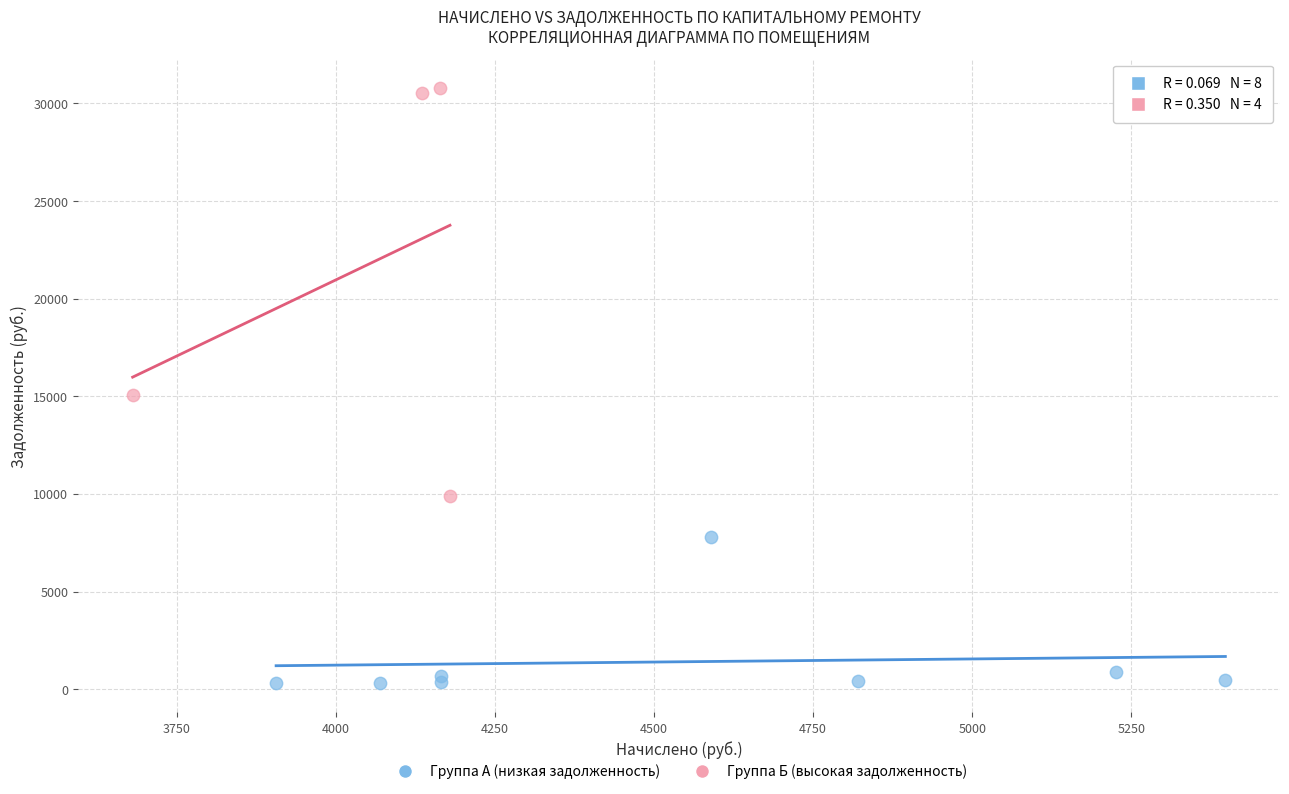

Which series contains the lowest Y value?

Группа А (низкая задолженность)